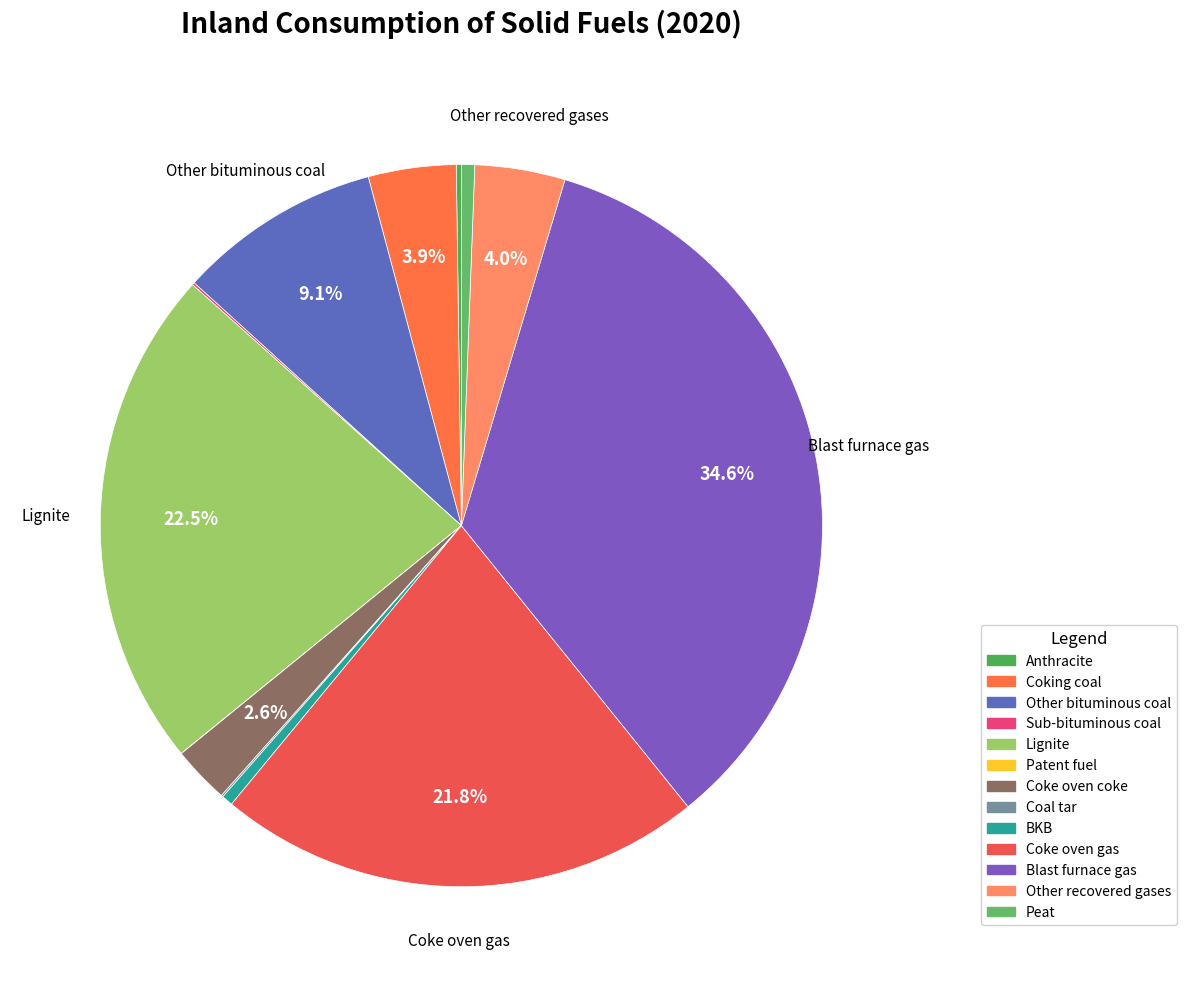

Is Peat the majority of the pie?

No